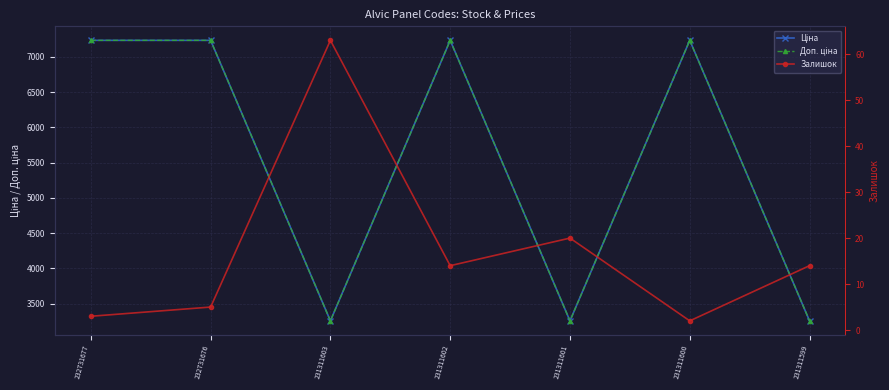

True or false: Ціна and Залишок intersect in this chart.

False